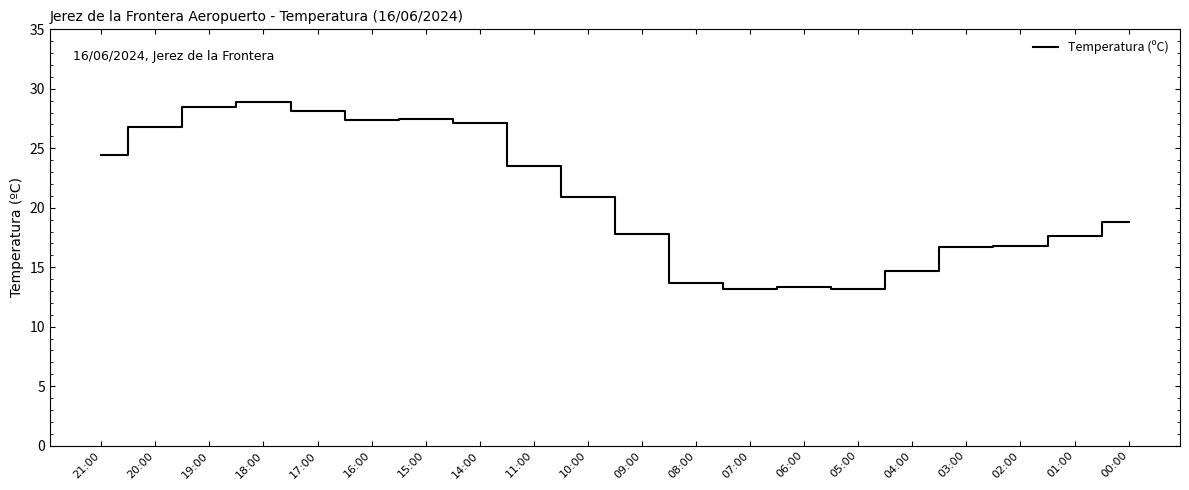

What is the maximum value shown in the chart?

28.9